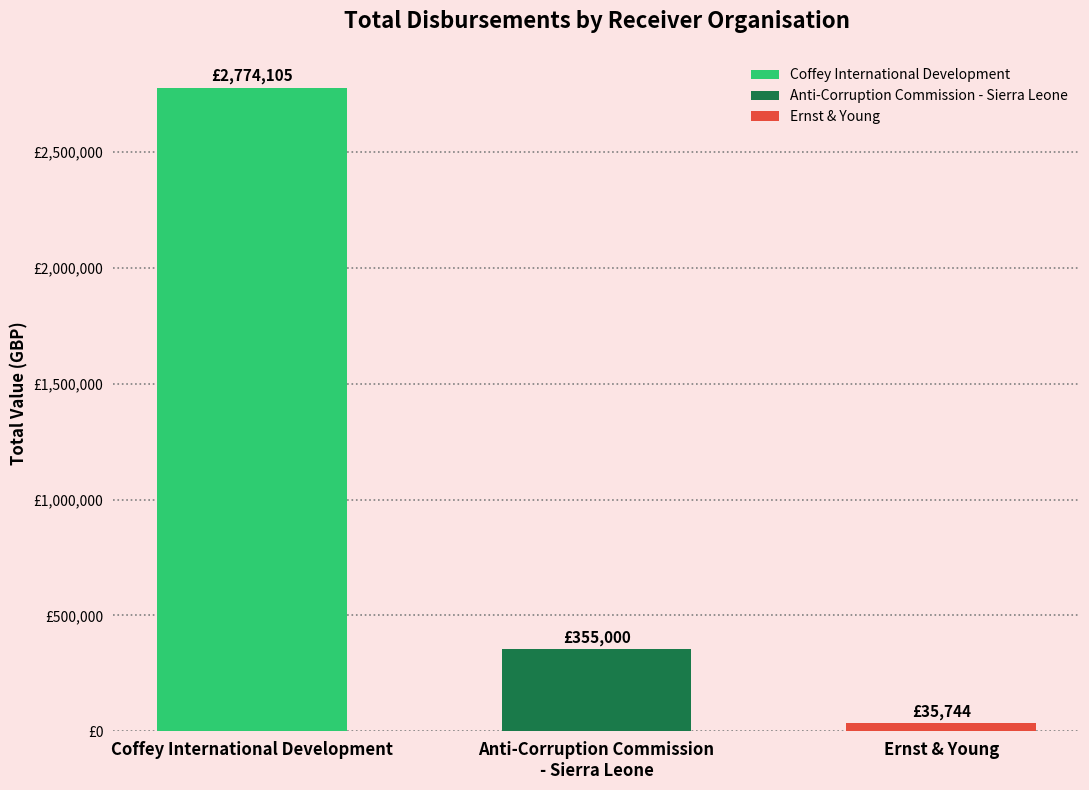

True or false: the data shows 4343369 at Coffey International Development.

False